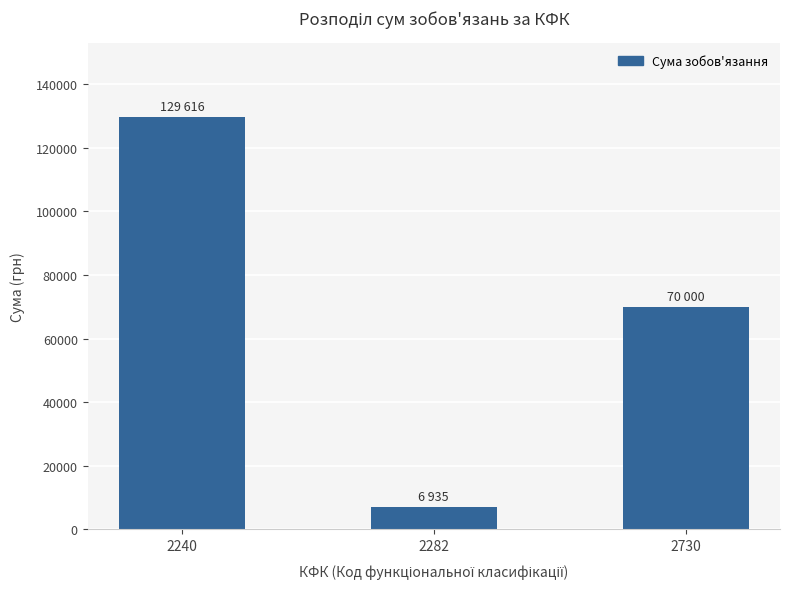

Approximately how many times larger is the value at 2282 compared to 2730?

0.1